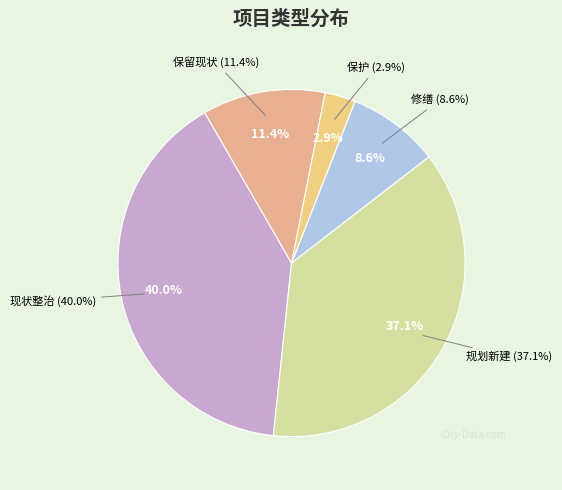

To the nearest percent, what percentage of the pie is 规划新建?

37%